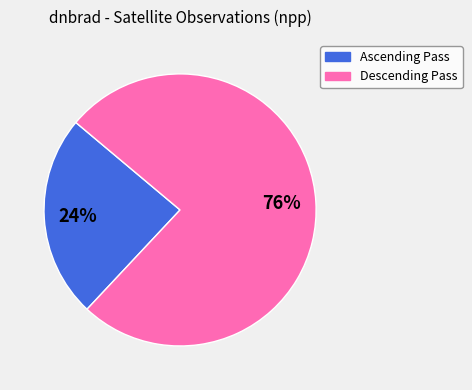

To the nearest percent, what is the average slice percentage?

50%